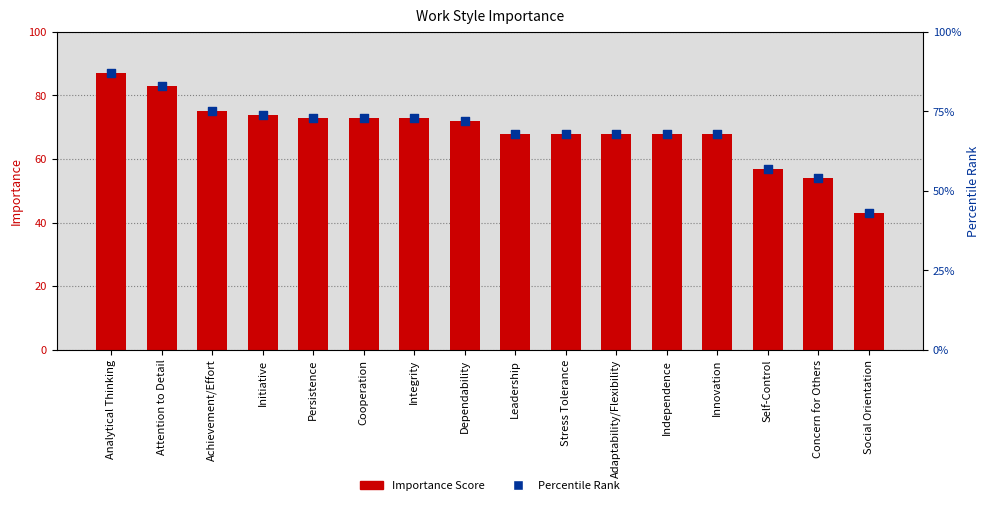

At which category is the sum across all series the highest?

Analytical Thinking